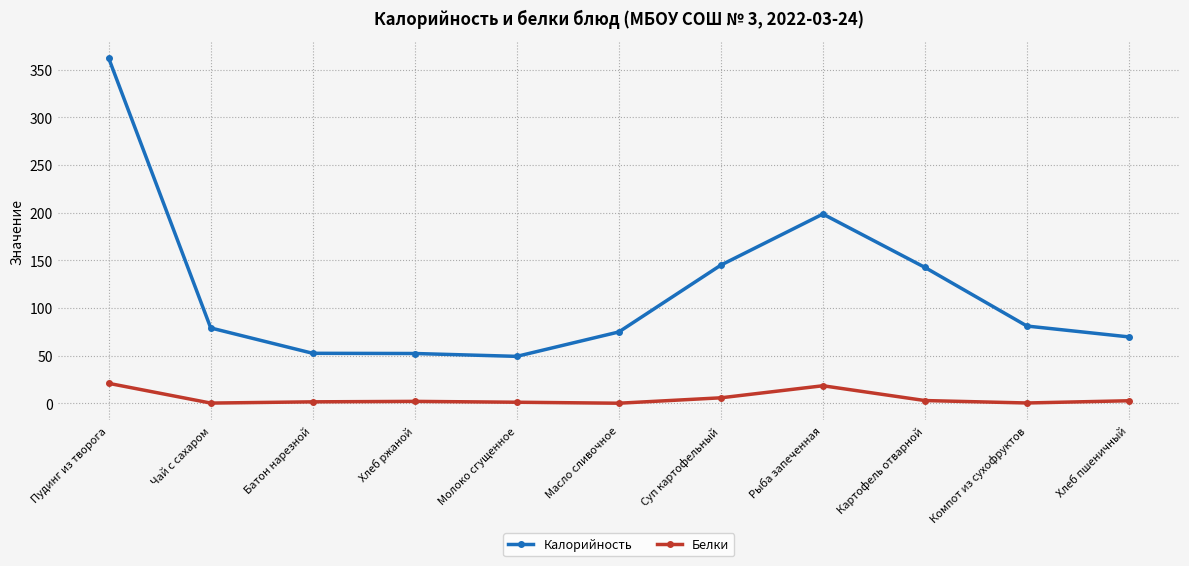

What is the difference between the Калорийность values at Компот из сухофруктов and Рыба запеченная?

117.5